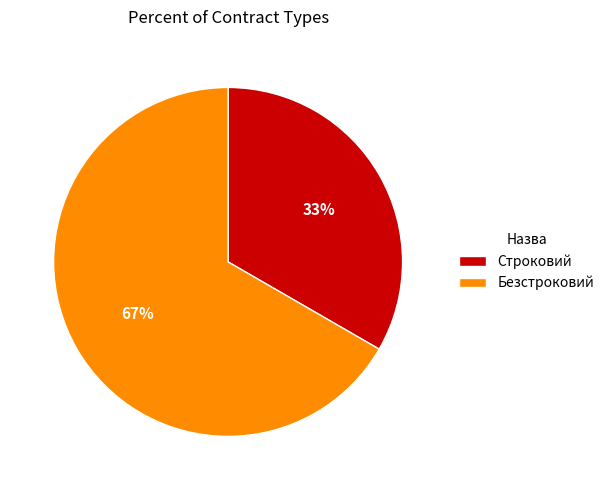

Which category has the smallest portion of the pie?

Строковий